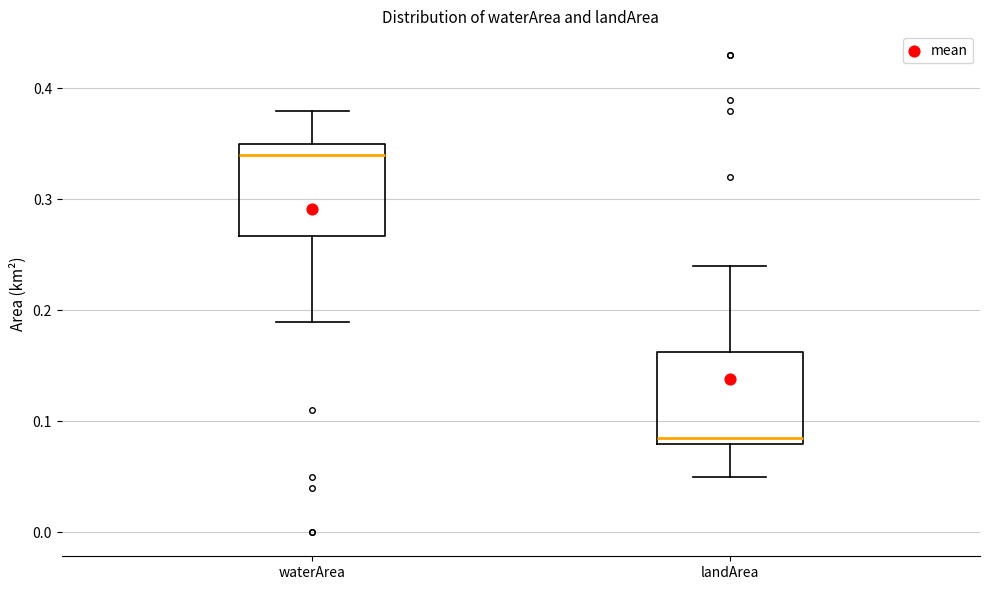

Which box's median line is the highest?

waterArea